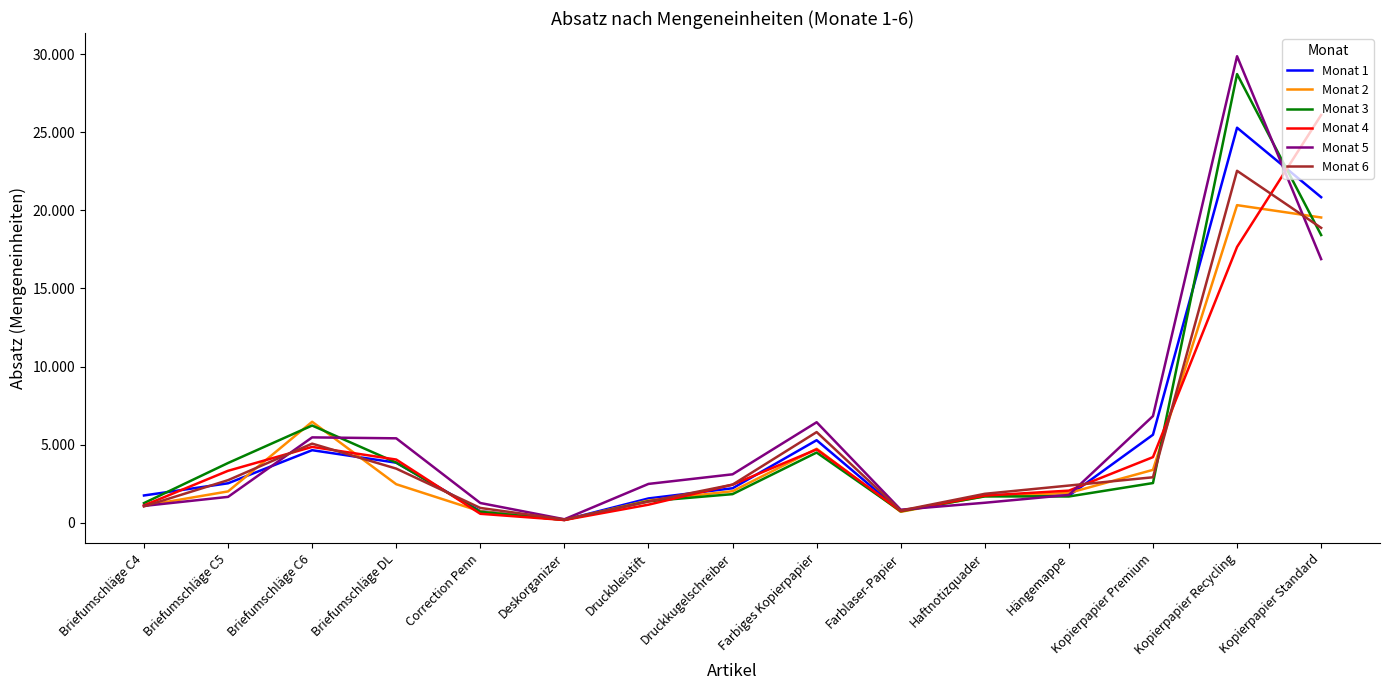

Which series has the largest range (max minus min)?

Monat 5